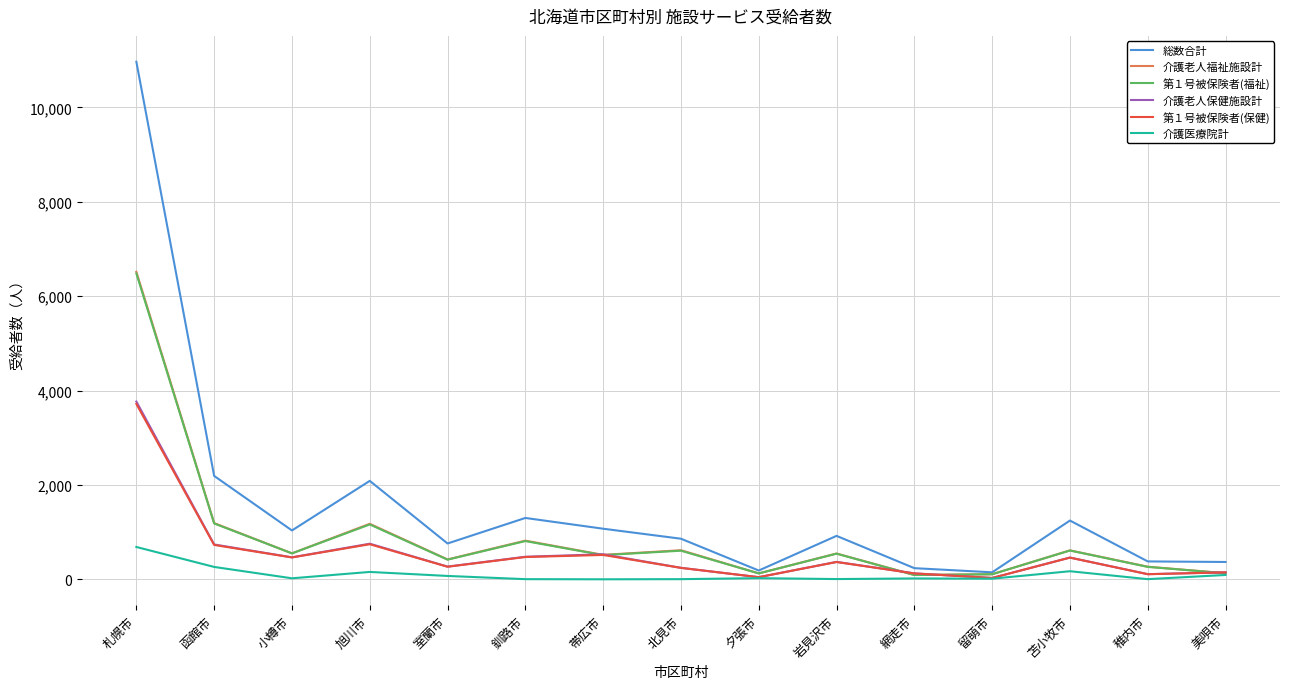

What position from the left is 室蘭市?

5